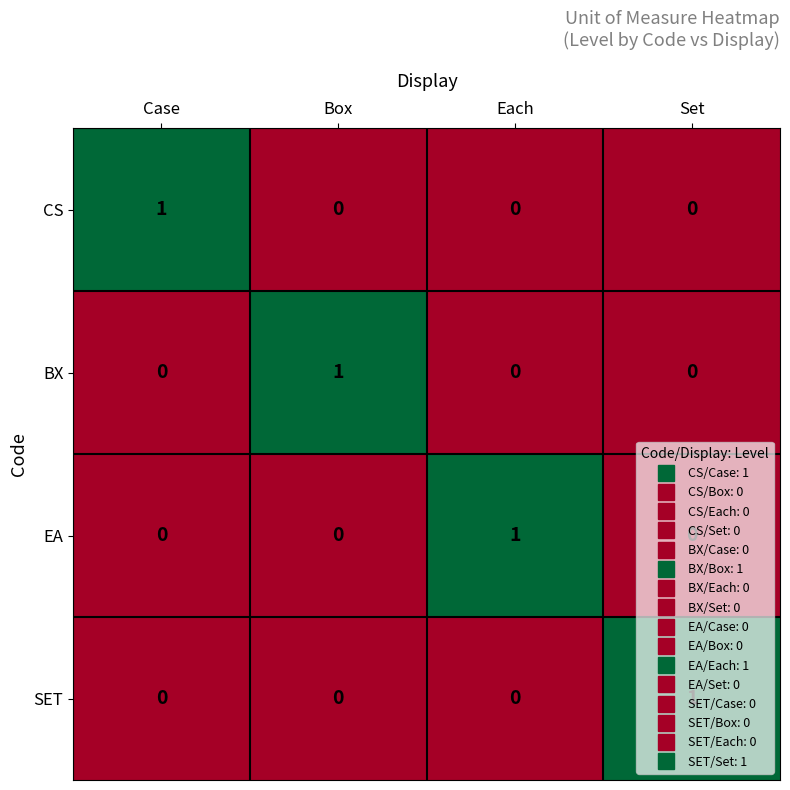

How many EA values are between 0 and 1?

4